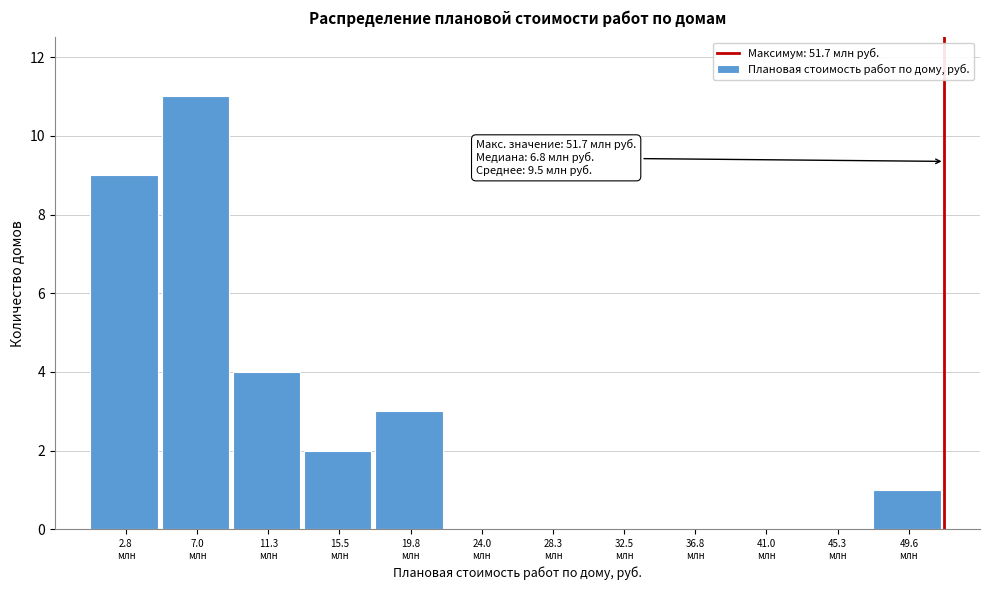

What is the greatest value displayed?

11